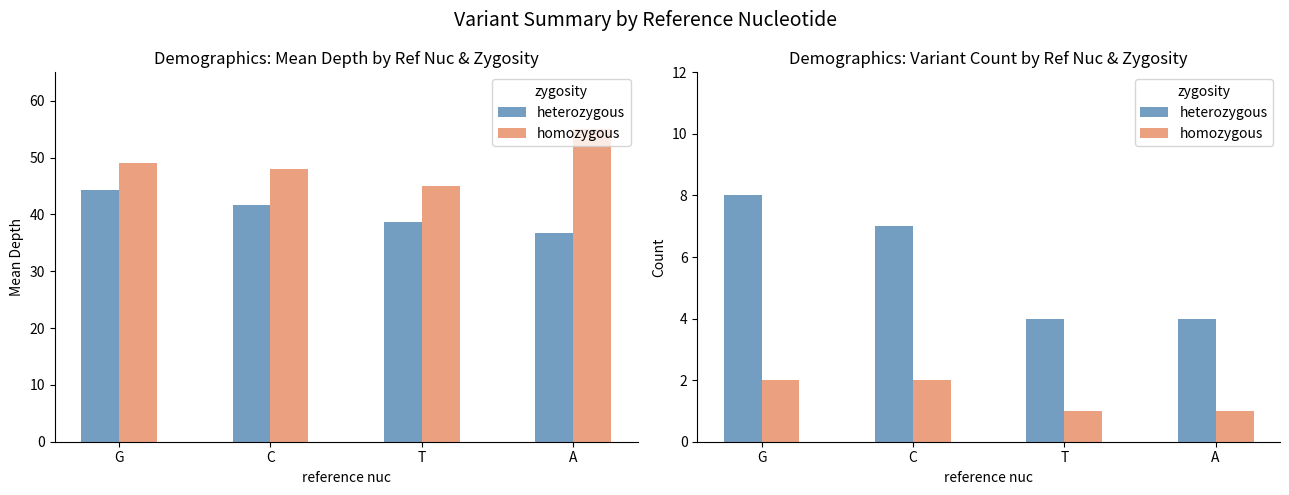

Which series has the widest spread of values?

heterozygous